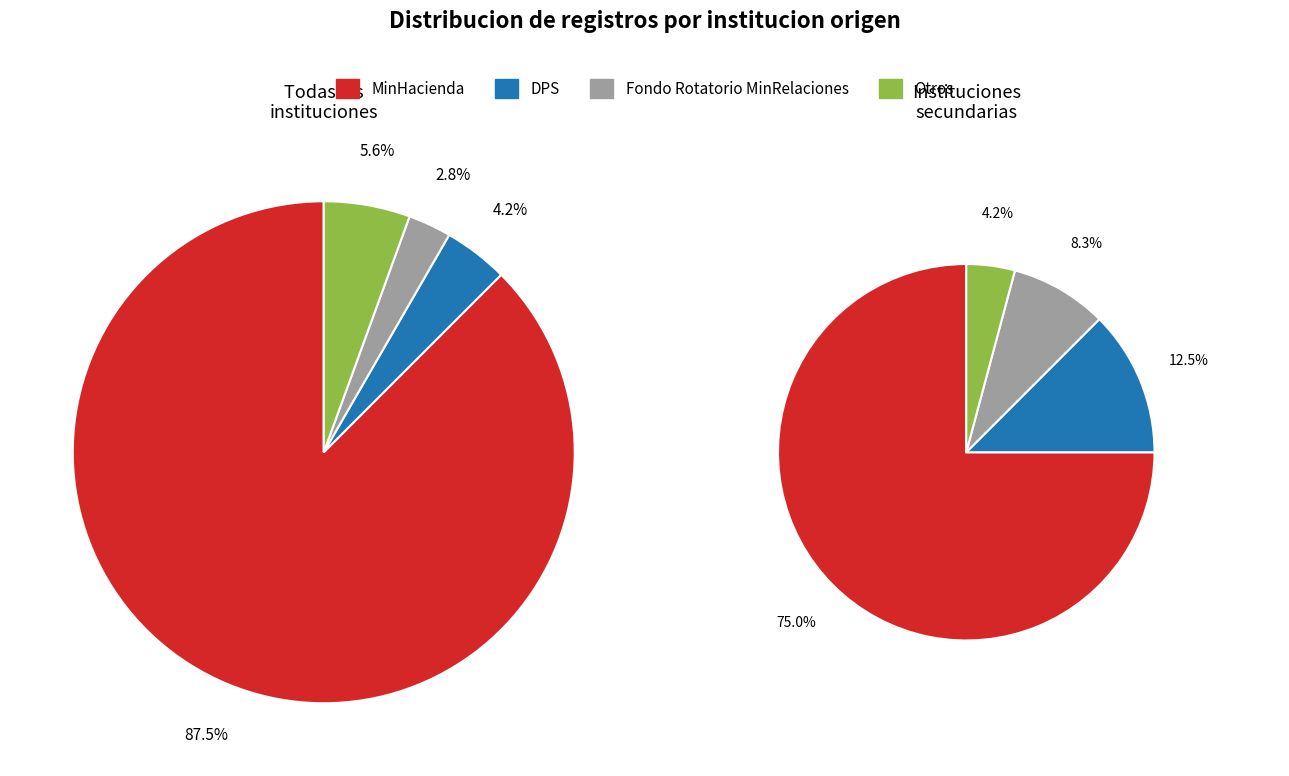

To the nearest percent, what is the difference between the Fondo rotatorio del Ministerio de Relaciones Exteriores and DPS slice percentages?

1%